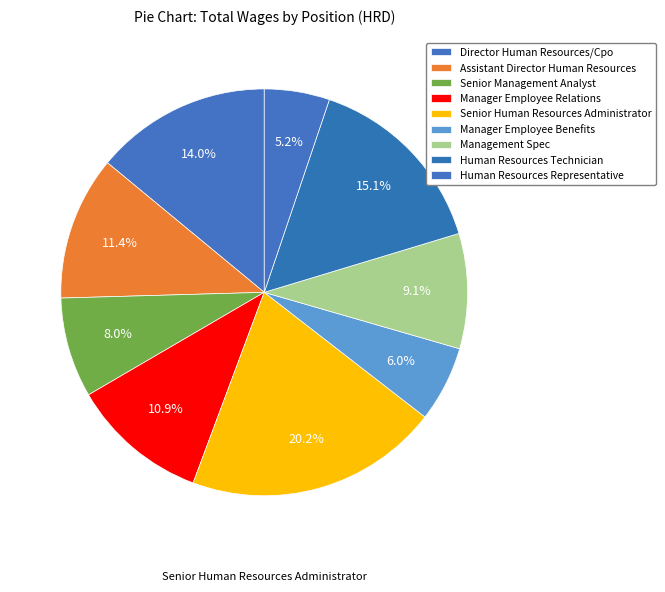

Which slice is the largest?

Senior Human Resources Administrator